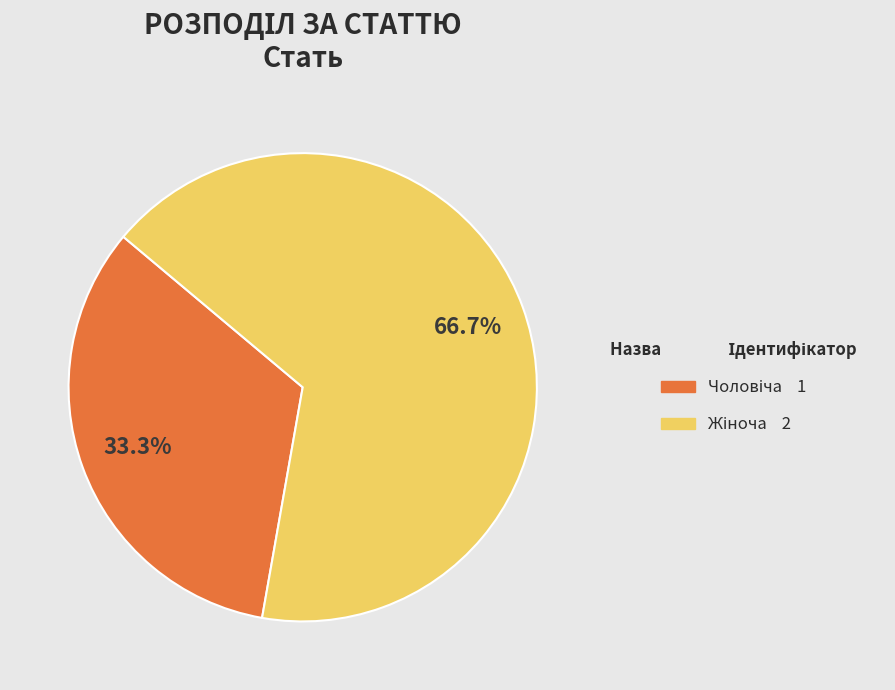

Is there any slice that represents more than half of the pie?

Yes